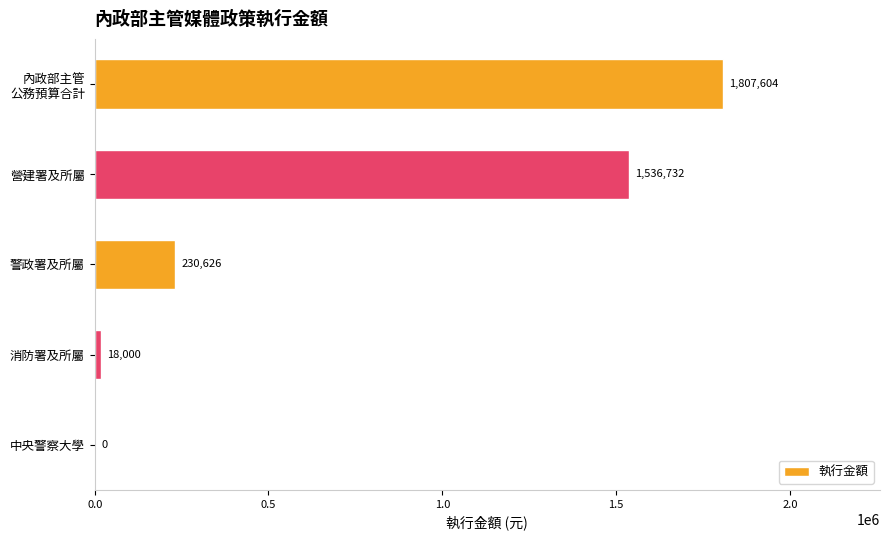

The chart shows a value of 230626.3 at 警政署及所屬. True or false?

True